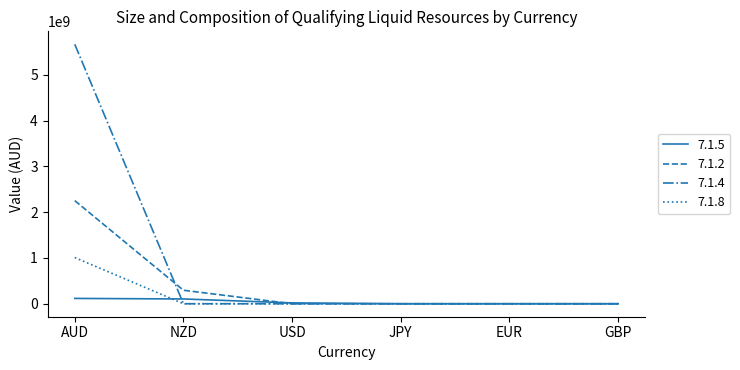

Is it true that 7.1.8 equals -572874933.1 at EUR?

False